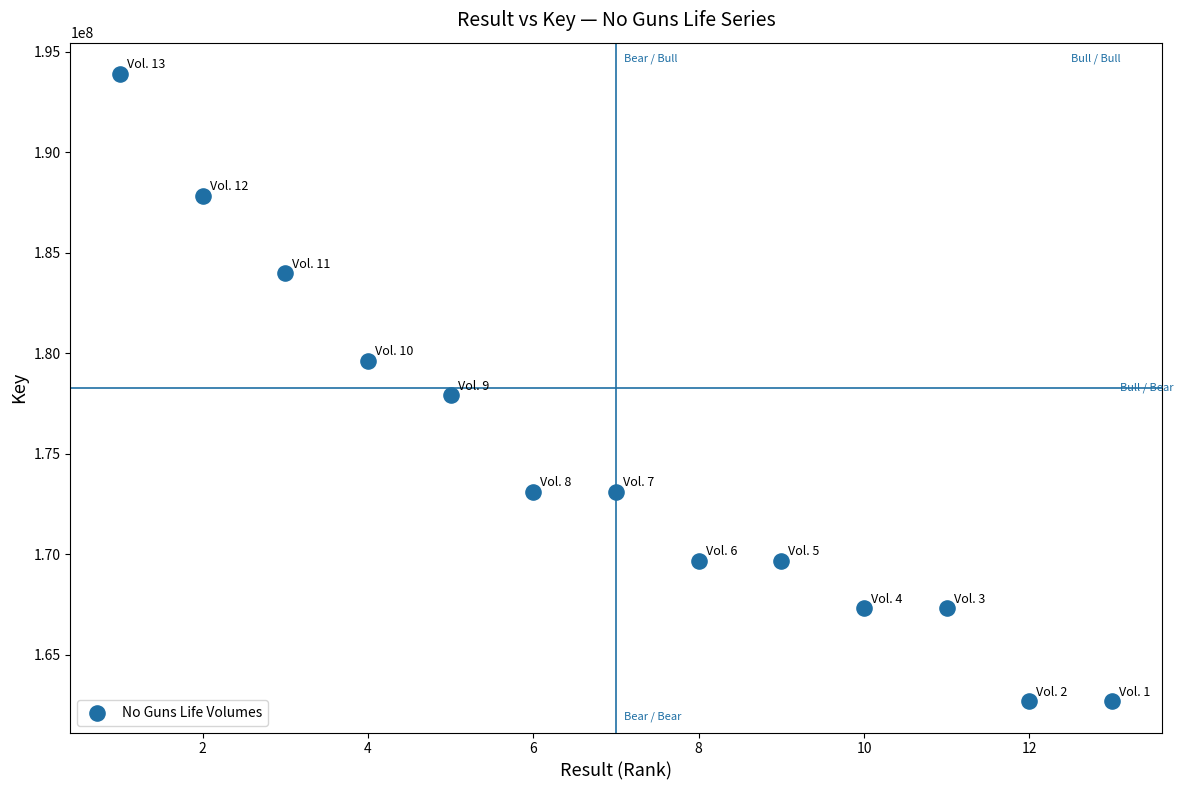

What is the range of X values (max minus min)?

12